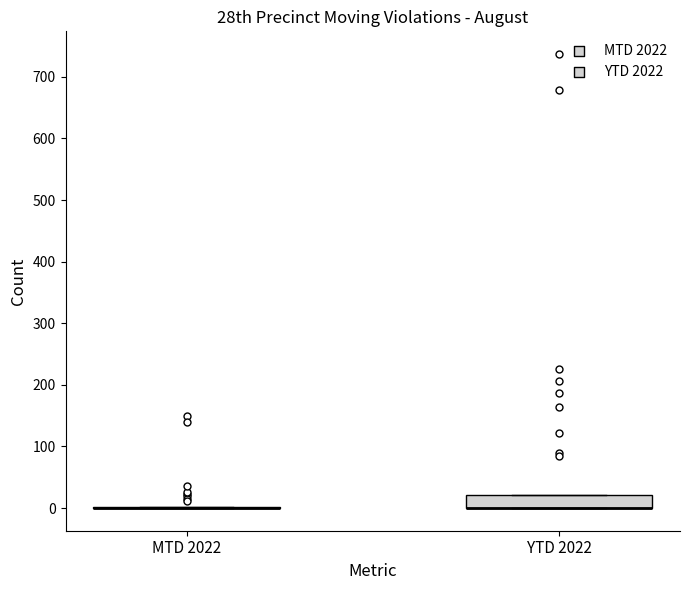

Reading left to right, read every box against the y-axis: the position of its median line, the range the box covers, and the ends of its whiskers. The values are not printed on the chart, so give them approximately, as read against the axis.

MTD 2022: box collapsed to a line at 0, whiskers 0 to 0
YTD 2022: median 0 (drawn on the box's lower edge), box 0 to 20, whiskers 0 to 20